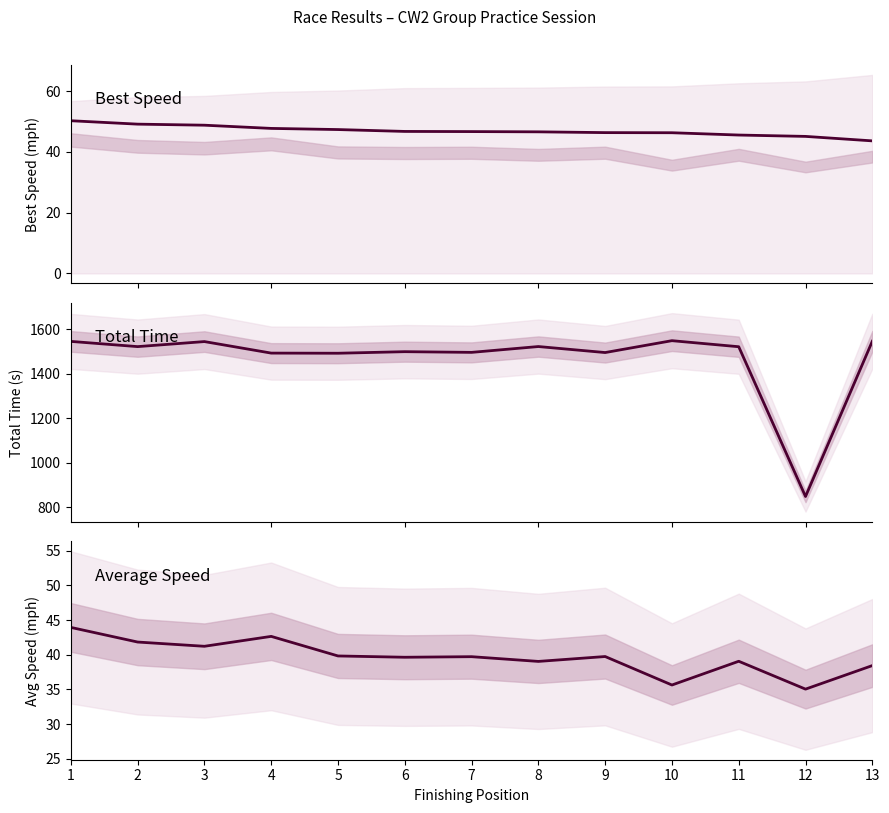

Where does the Average Speed series first go above 39?

1